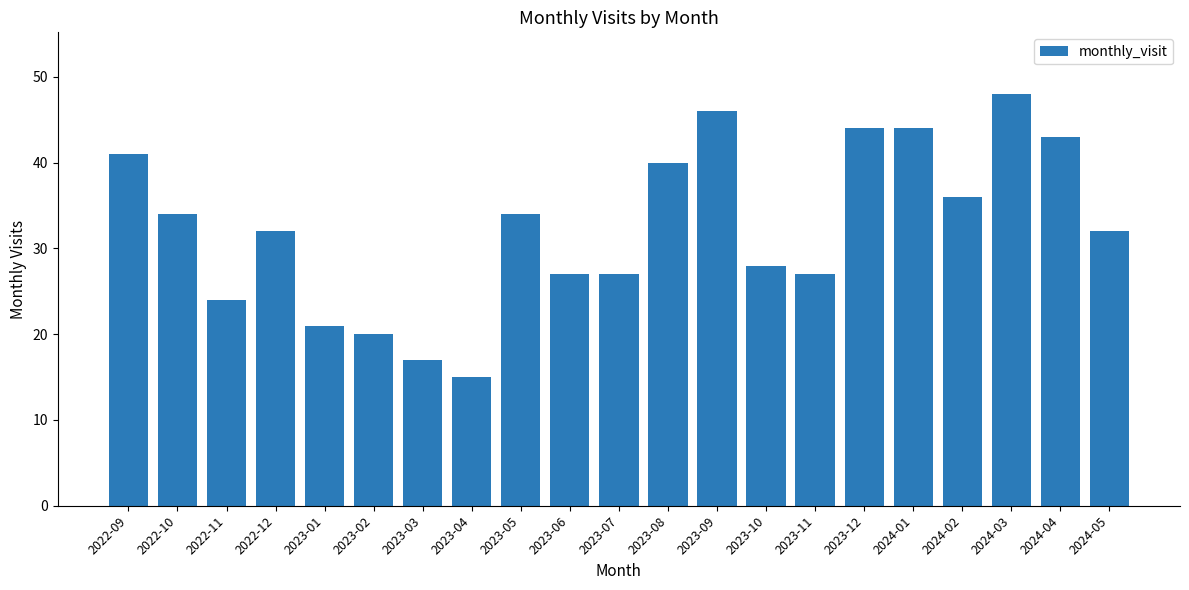

The value at 2023-07 is 13. True or false?

False